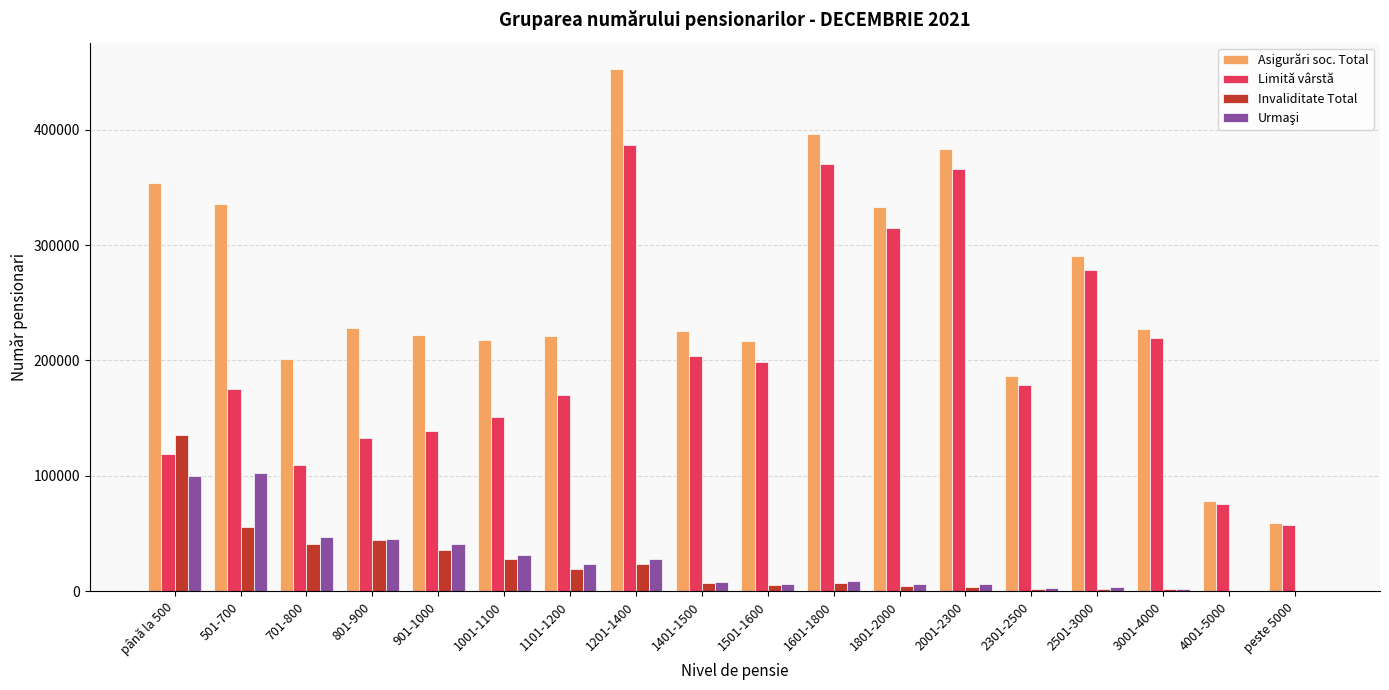

Between 501-700 and 3001-4000, which series saw the biggest shift?

Asigurări soc. Total